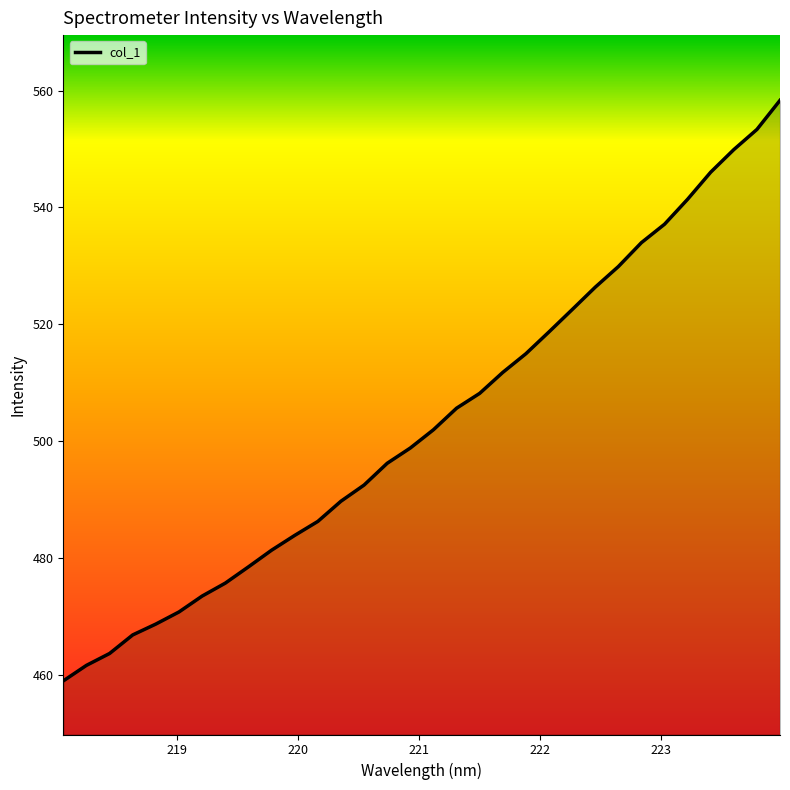

How many lines are shown in the chart?

1